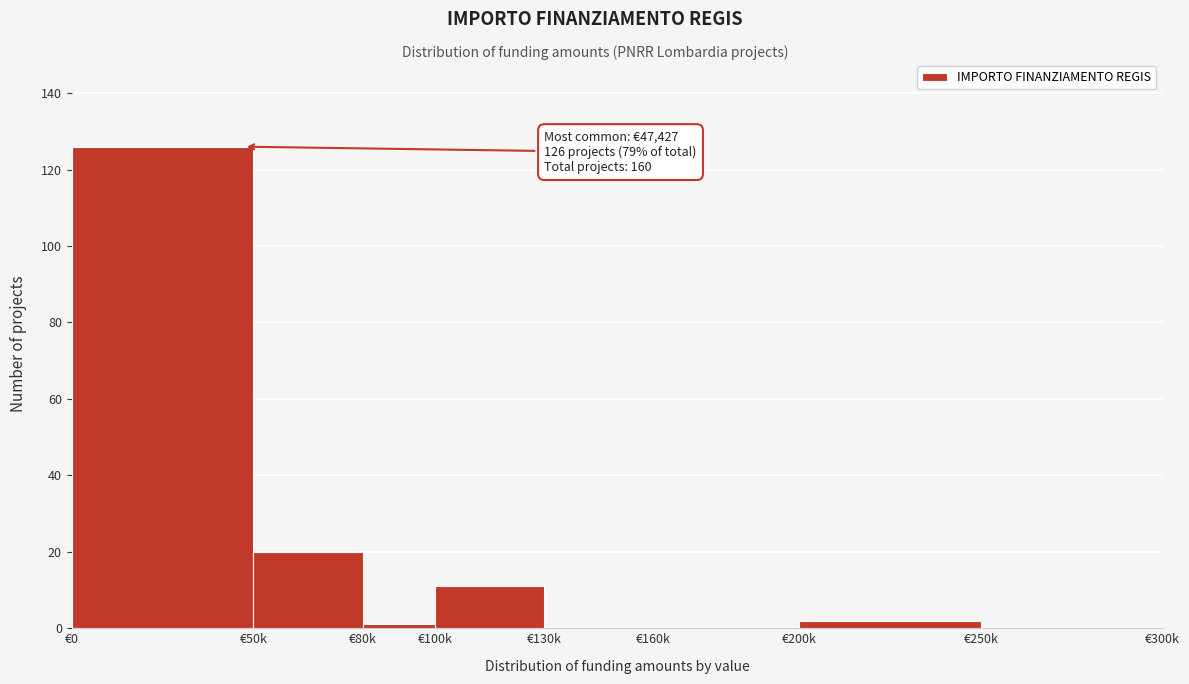

Reading right to left, list all the values displayed in this chart.

€250k=0	€200k=2	€160k=0	€130k=0	€100k=11	€80k=1	€50k=20	€0=126